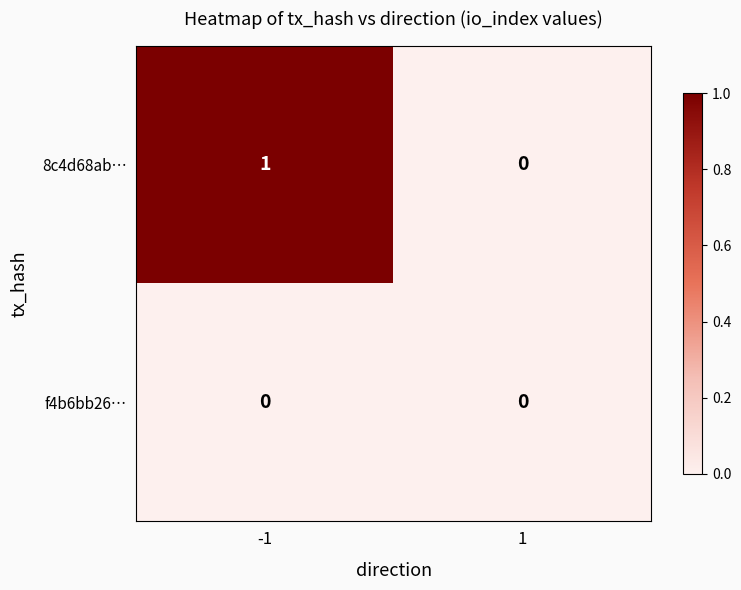

At -1, list the series in order from smallest to largest.

f4b6bb26…, 8c4d68ab…